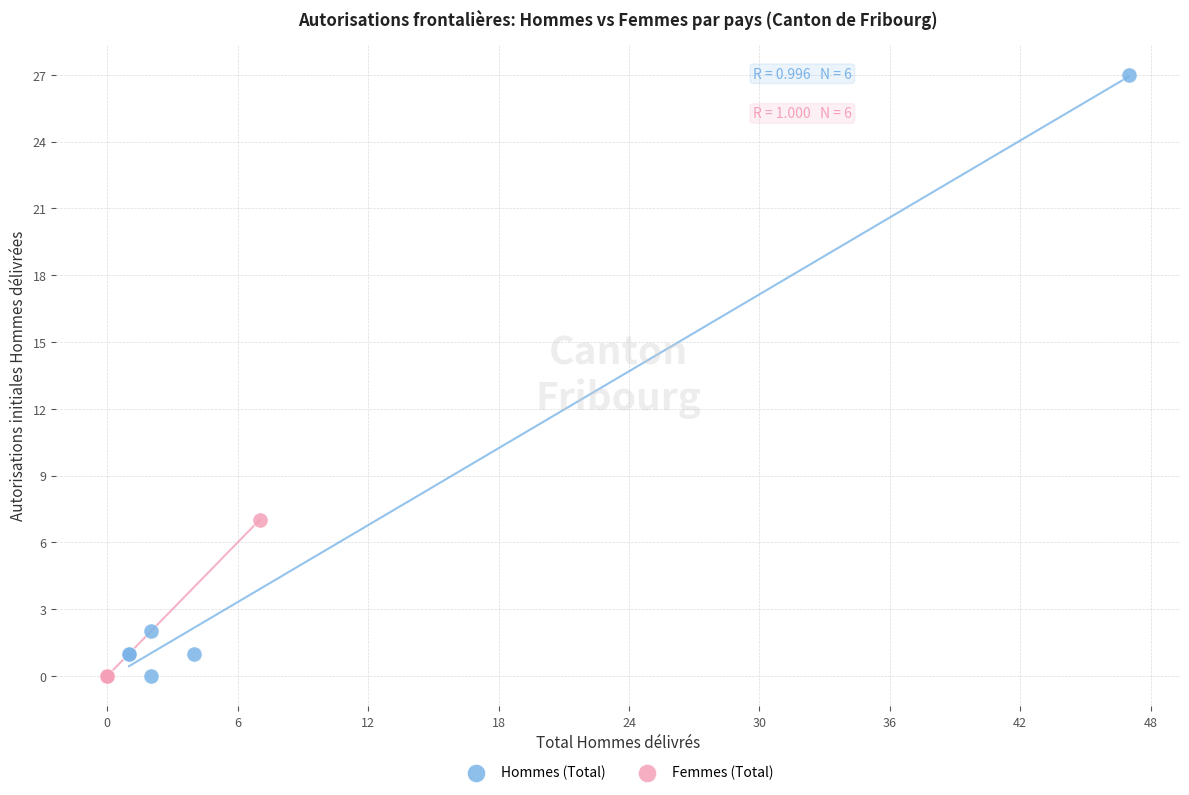

Which series contains the highest Y value?

Hommes (Total)